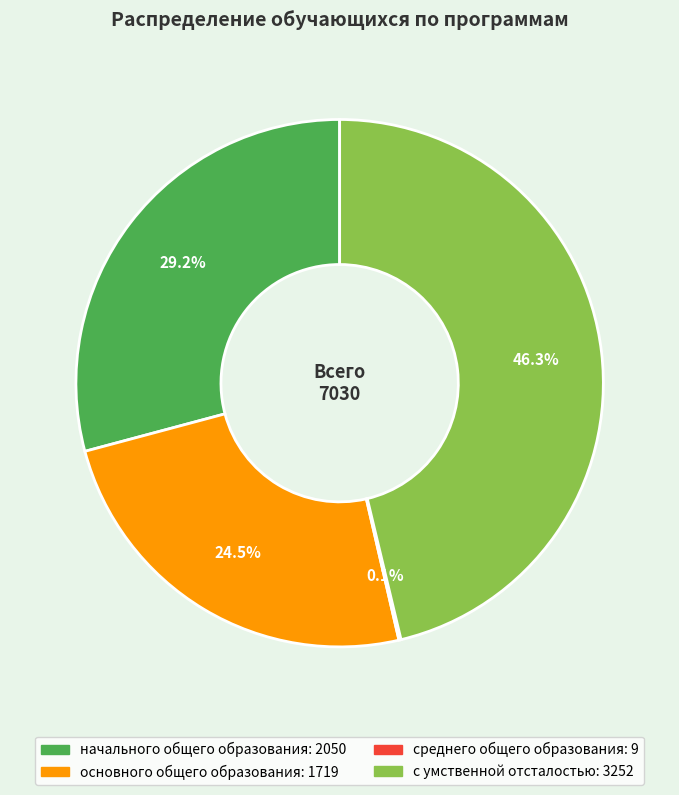

Which has a higher value, начального общего образования or основного общего образования?

начального общего образования